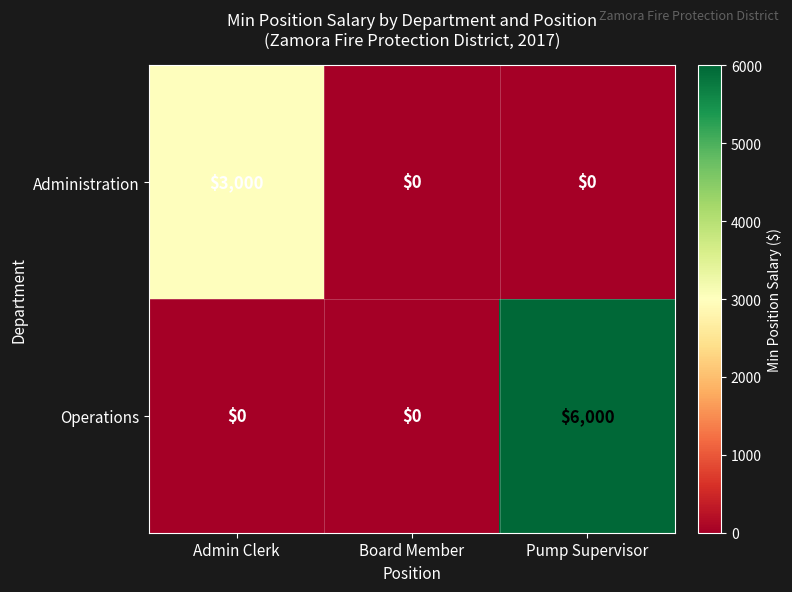

Count the Operations values in the range 0 to 6000.

3